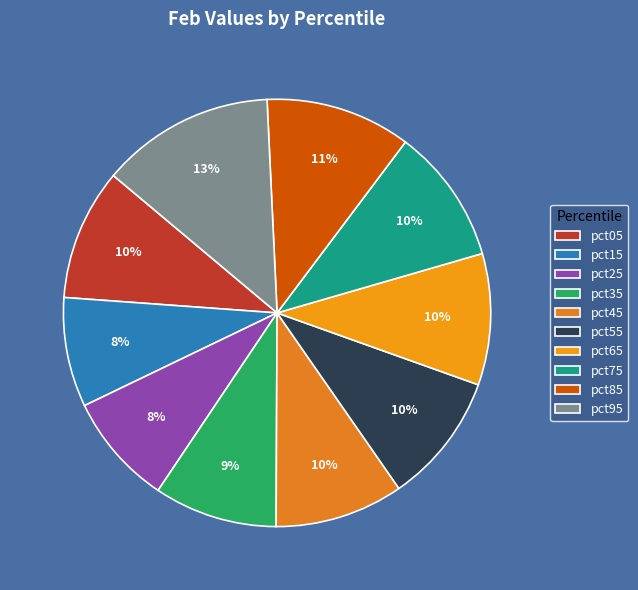

Is there any slice that represents more than half of the pie?

No